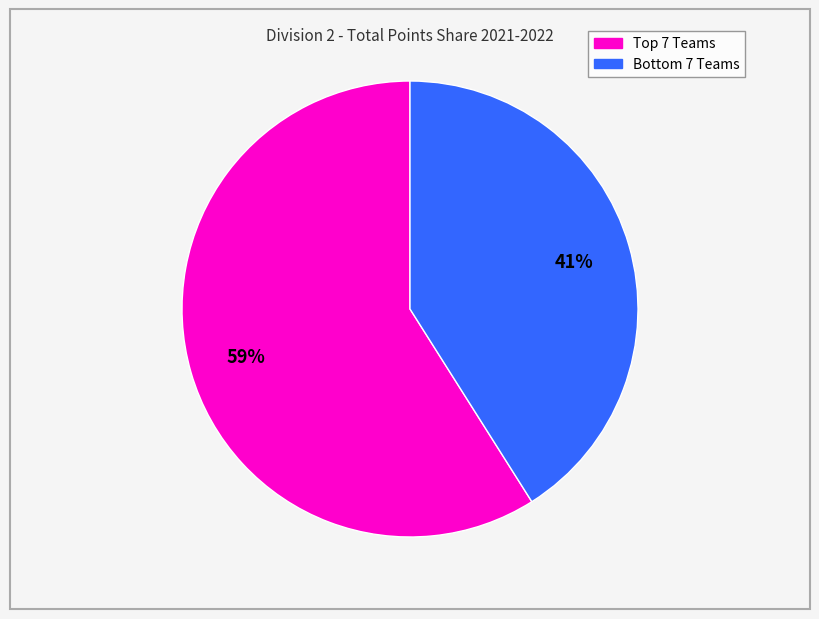

How many segments does this pie chart have?

2